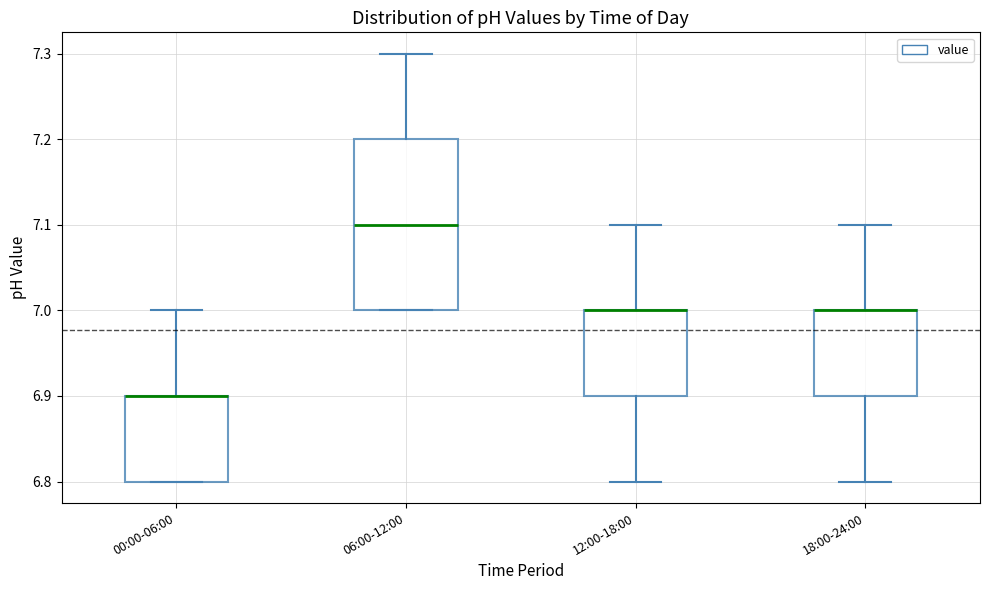

Reading left to right, transcribe this box plot: for each box, give where its median line is, the range the box spans, and where its two whiskers end, as read against the y-axis. The values are not printed on the chart, so give them approximately, as read against the axis.

00:00-06:00: median 6.9 (drawn on the box's upper edge), box 6.8 to 6.9, whiskers 6.8 to 7.0
06:00-12:00: median 7.1, box 7.0 to 7.2, whiskers 7.0 to 7.3
12:00-18:00: median 7.0 (drawn on the box's upper edge), box 6.9 to 7.0, whiskers 6.8 to 7.1
18:00-24:00: median 7.0 (drawn on the box's upper edge), box 6.9 to 7.0, whiskers 6.8 to 7.1